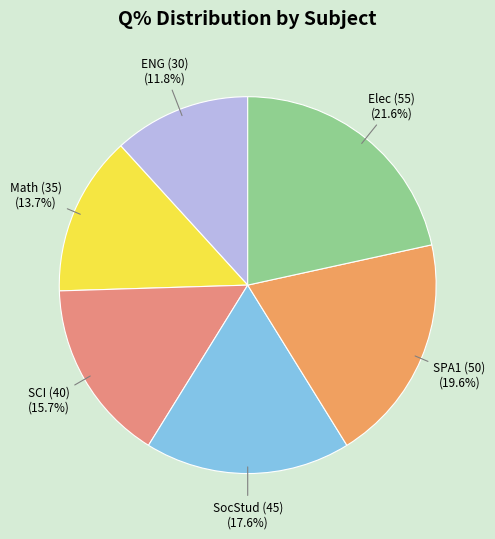

What is the smallest slice in the pie chart?

Q% = 30